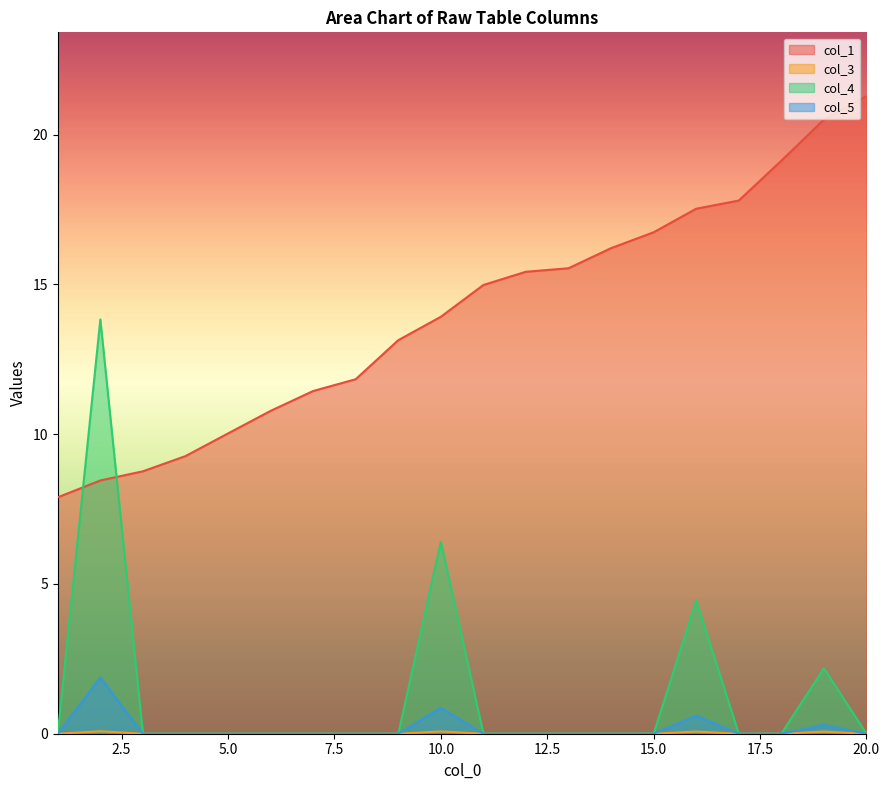

At how many categories does at least one series exceed 3?

20